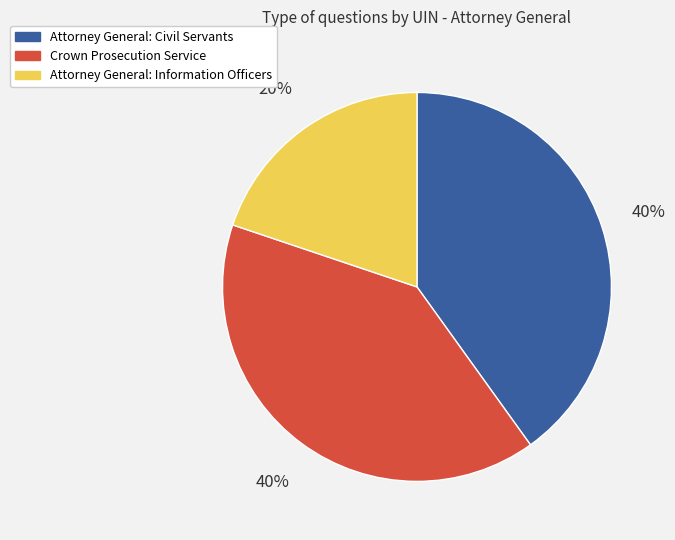

To the nearest percent, what is the average slice percentage?

33%